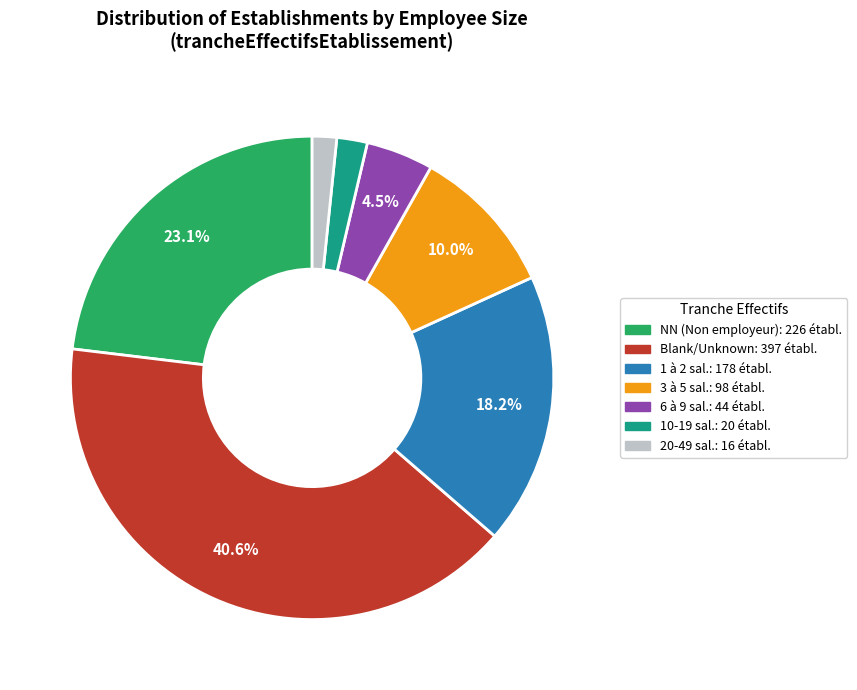

How many segments does this pie chart have?

7